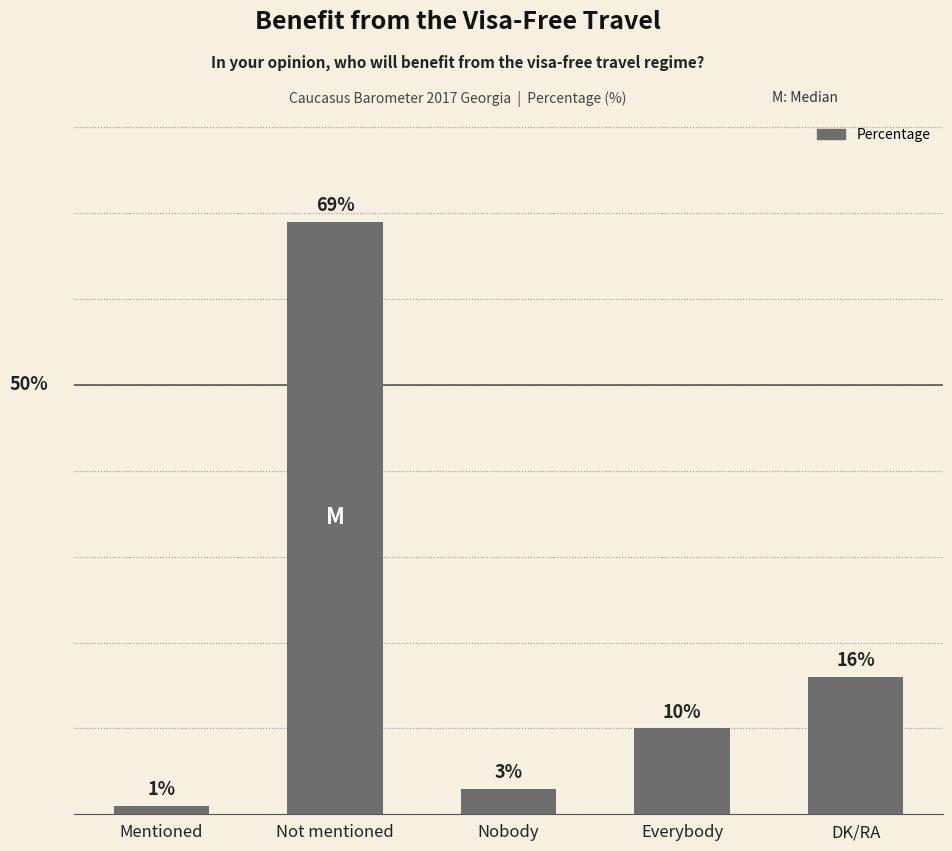

Which has a higher value, Not mentioned or DK/RA?

Not mentioned